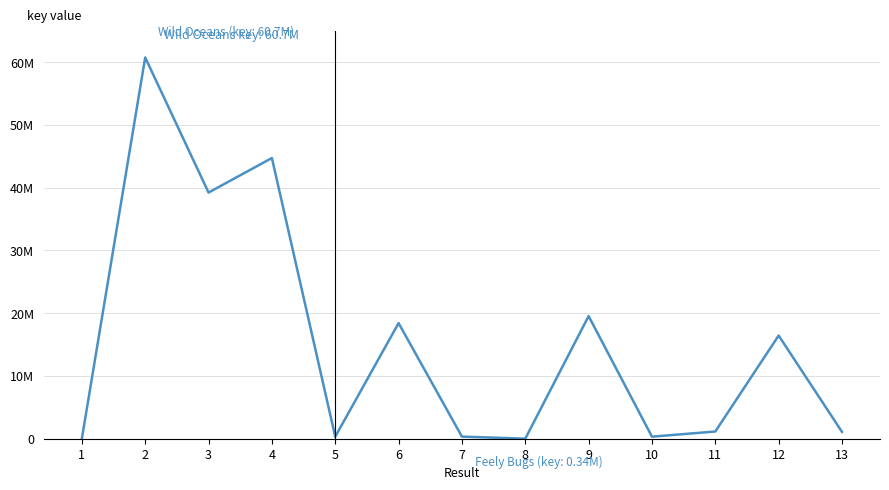

Does the chart display data point markers on the line(s)?

No